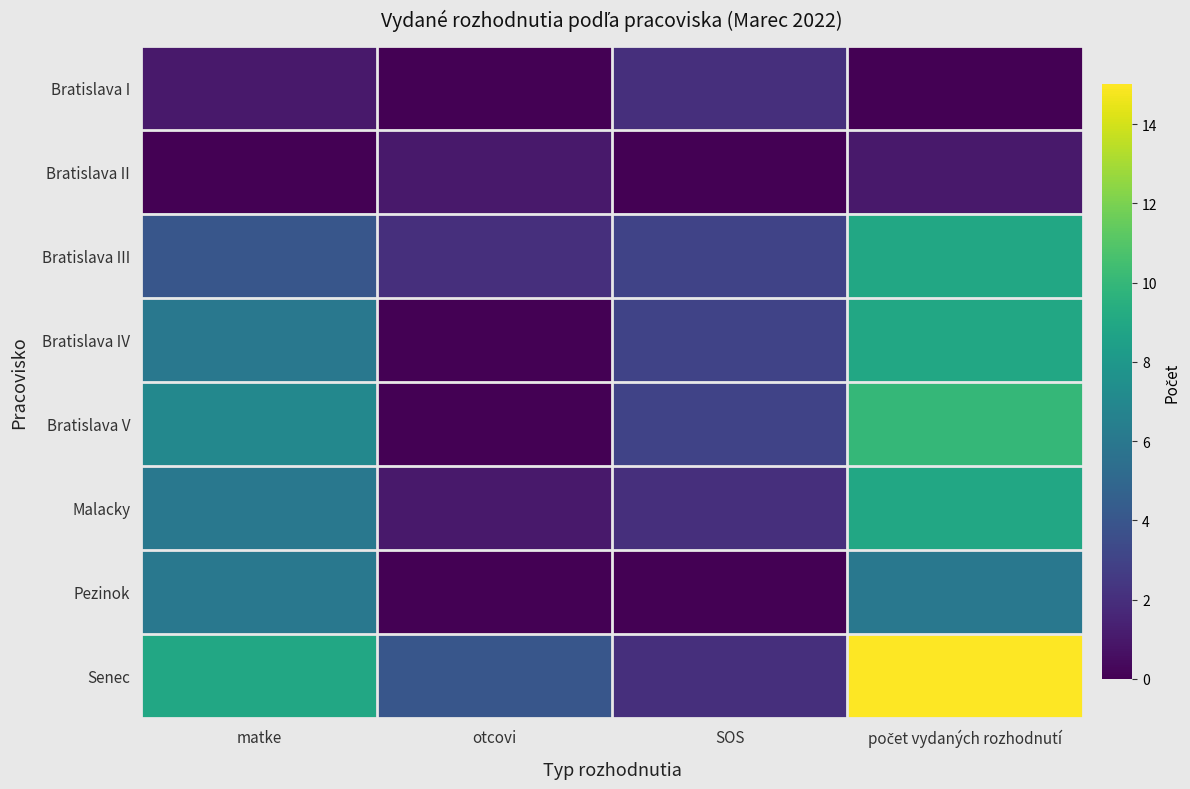

At which category does the chart reach its minimum across all series?

otcovi